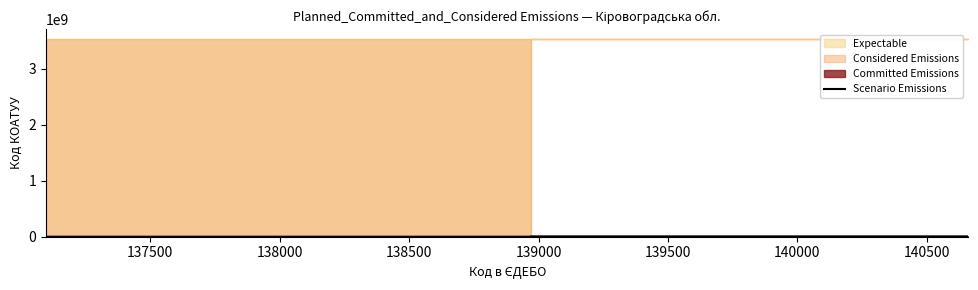

What is the ratio of the value at 137500 to the value at 138000?

1.0